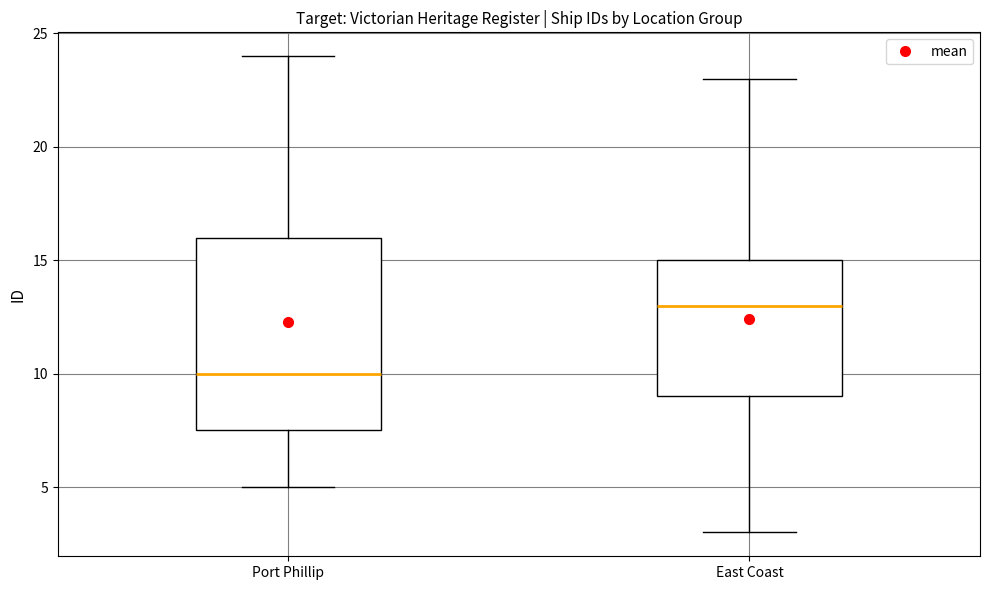

Where does the median line of the box for East Coast sit on the y-axis? The values are not printed on the chart, so give them approximately, as read against the axis.

13.0